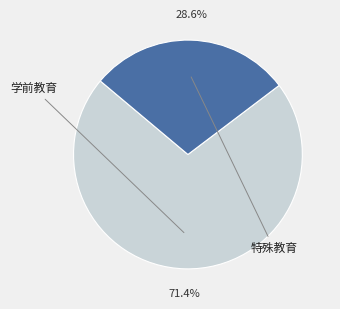

To the nearest percent, what is the difference between the largest and smallest slice percentages?

43%